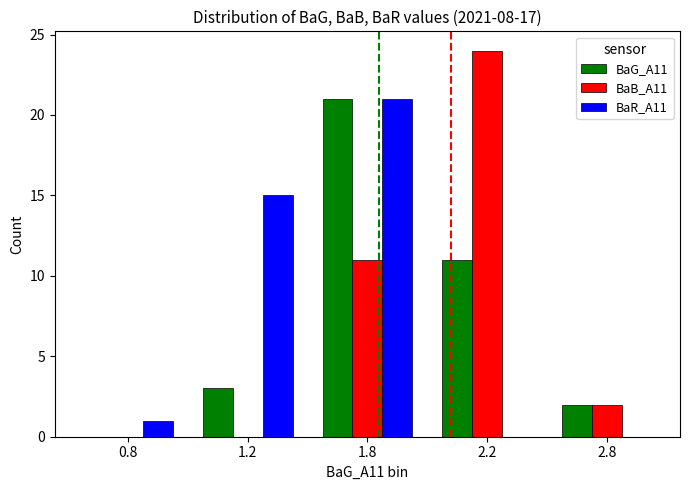

Count the number of categories in the chart.

5